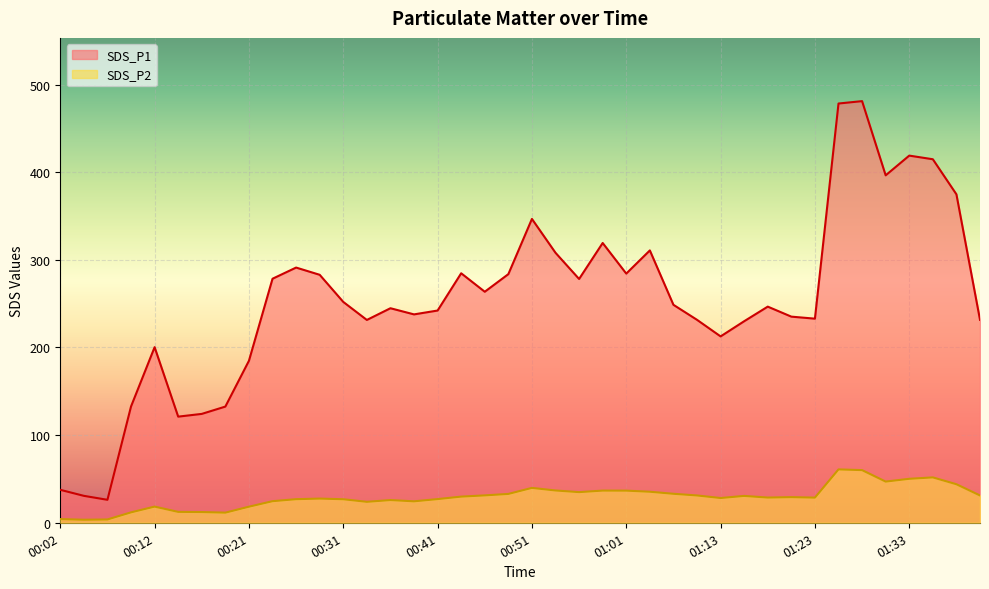

Reading right to left, list all the values displayed in this chart.

SDS_P1: 01:11=231.6	01:38=374.7	01:35=414.8	01:33=418.9	01:30=396.4	01:28=481.1	01:25=478.3	01:23=232.9	01:20=235.2	01:18=246.6	01:15=229.9	01:13=212.6	01:11=231.6	01:08=248.7	01:06=310.7	01:01=284.3	00:58=319.2	00:56=278.1	00:53=308.0	00:51=346.7	00:48=283.7	00:46=263.6	00:43=284.6	00:41=242.2	00:39=237.8	00:36=244.8	00:34=231.4	00:31=252.0	00:29=282.9	00:26=291.2	00:24=278.4	00:21=184.8	00:19=132.6	00:16=124.2	00:14=121.1	00:12=200.3	00:09=132.7	00:07=26.2	00:04=30.7	00:02=37.6
SDS_P2: 01:11=31.2	01:38=44.0	01:35=51.8	01:33=50.2	01:30=47.0	01:28=60.1	01:25=60.9	01:23=28.7	01:20=29.2	01:18=28.8	01:15=30.6	01:13=28.2	01:11=31.2	01:08=33.1	01:06=35.4	01:01=36.7	00:58=36.7	00:56=35.0	00:53=36.9	00:51=39.8	00:48=32.9	00:46=31.2	00:43=29.9	00:41=27.0	00:39=24.5	00:36=25.9	00:34=23.9	00:31=26.9	00:29=27.6	00:26=26.9	00:24=24.6	00:21=18.4	00:19=11.6	00:16=12.2	00:14=12.4	00:12=18.4	00:09=11.9	00:07=3.8	00:04=3.5	00:02=4.2